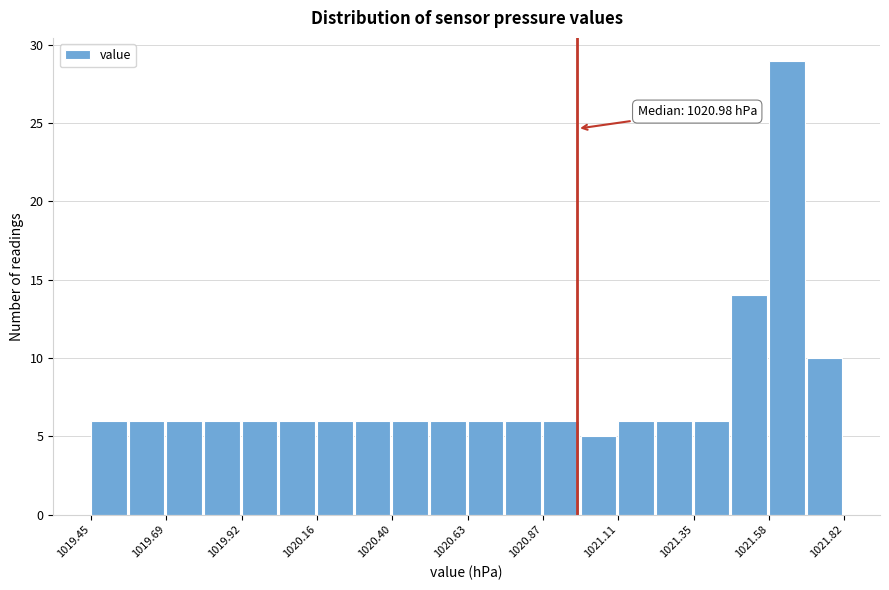

Read against the x-axis, roughly where is the centre of the tallest bar?

1021.65